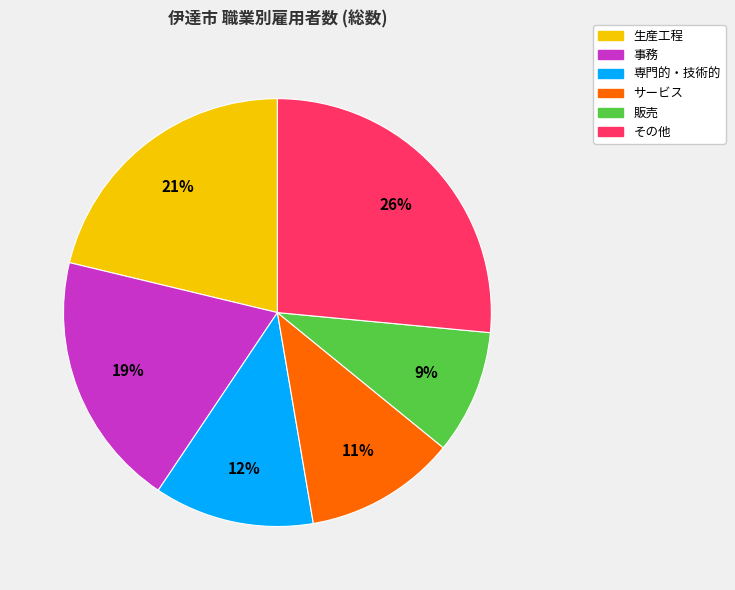

Which has a higher value, 販売 or その他?

その他